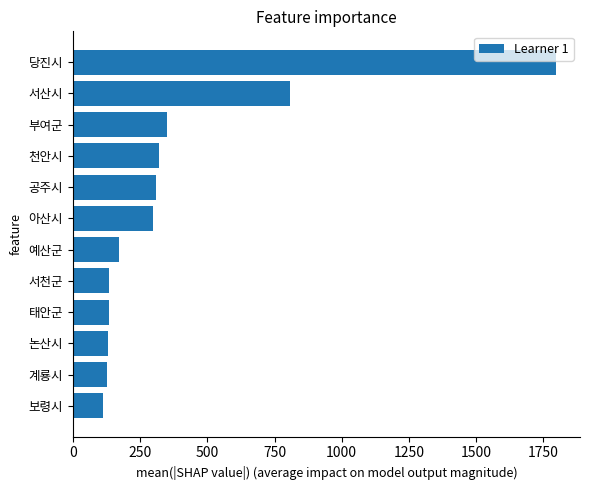

The chart shows a value of 319 at 천안시. True or false?

True